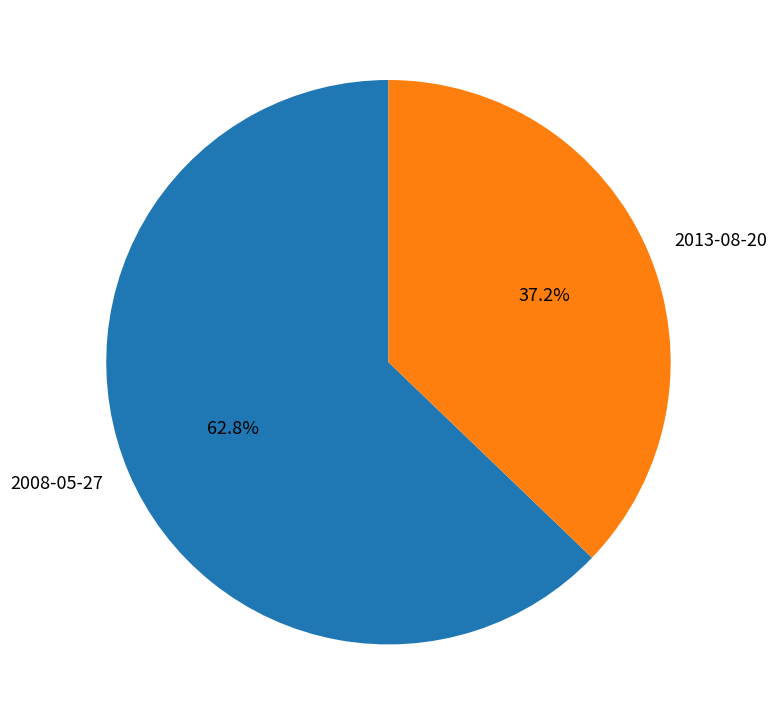

Which slice is the smallest?

2013-08-20